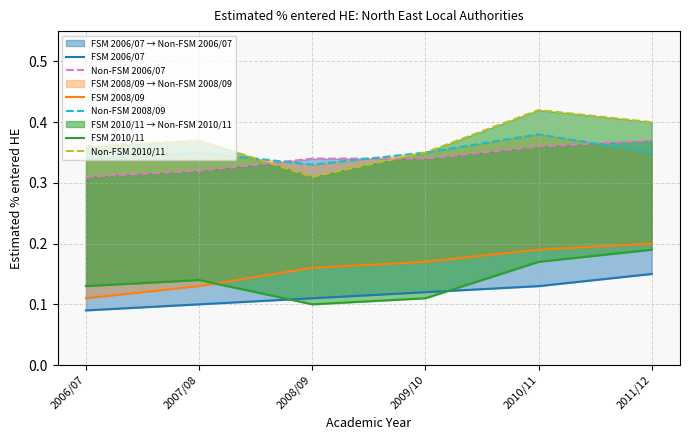

Reading left to right, list all the values displayed in this chart.

FSM 2006/07: 0.1	0.1	0.1	0.1	0.1	0.1
Non-FSM 2006/07: 0.3	0.3	0.3	0.3	0.4	0.4
FSM 2008/09: 0.1	0.1	0.2	0.2	0.2	0.2
Non-FSM 2008/09: 0.3	0.3	0.3	0.3	0.4	0.3
FSM 2010/11: 0.1	0.1	0.1	0.1	0.2	0.2
Non-FSM 2010/11: 0.4	0.4	0.3	0.3	0.4	0.4